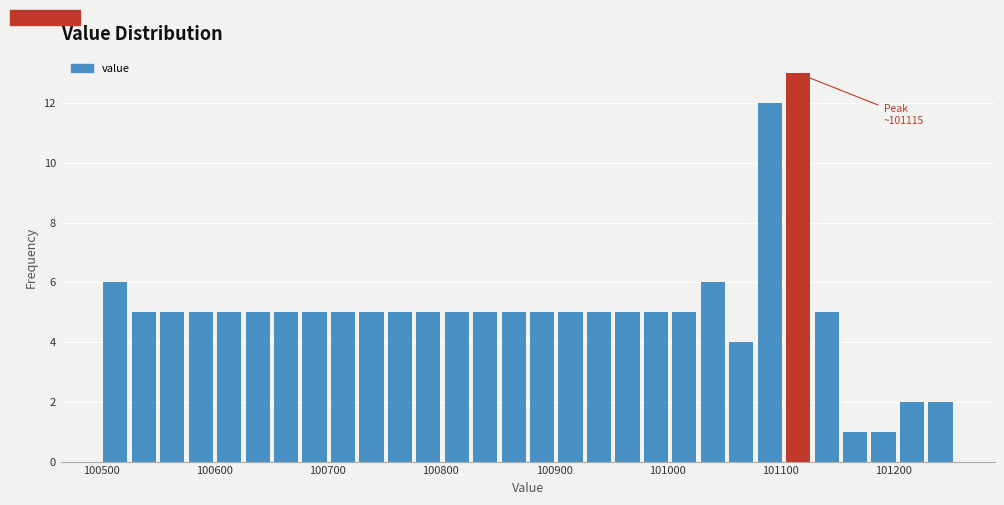

Around what value on the x-axis is the tallest bar? Give the approximate position of its centre, as read against the axis.

101120